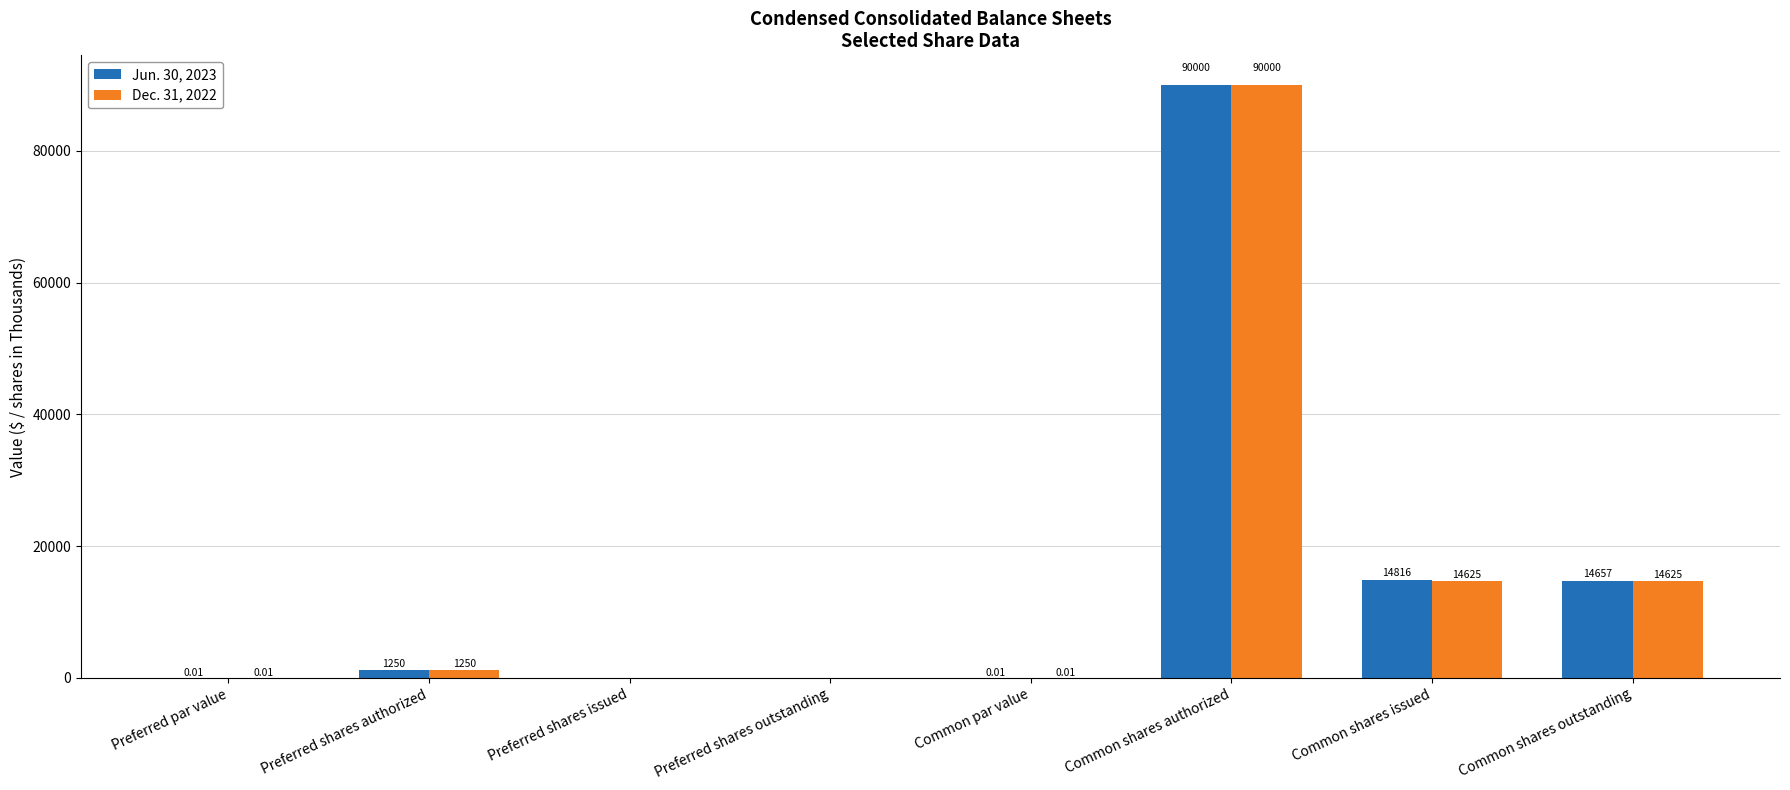

Which label corresponds to the largest value in the chart?

Common shares authorized